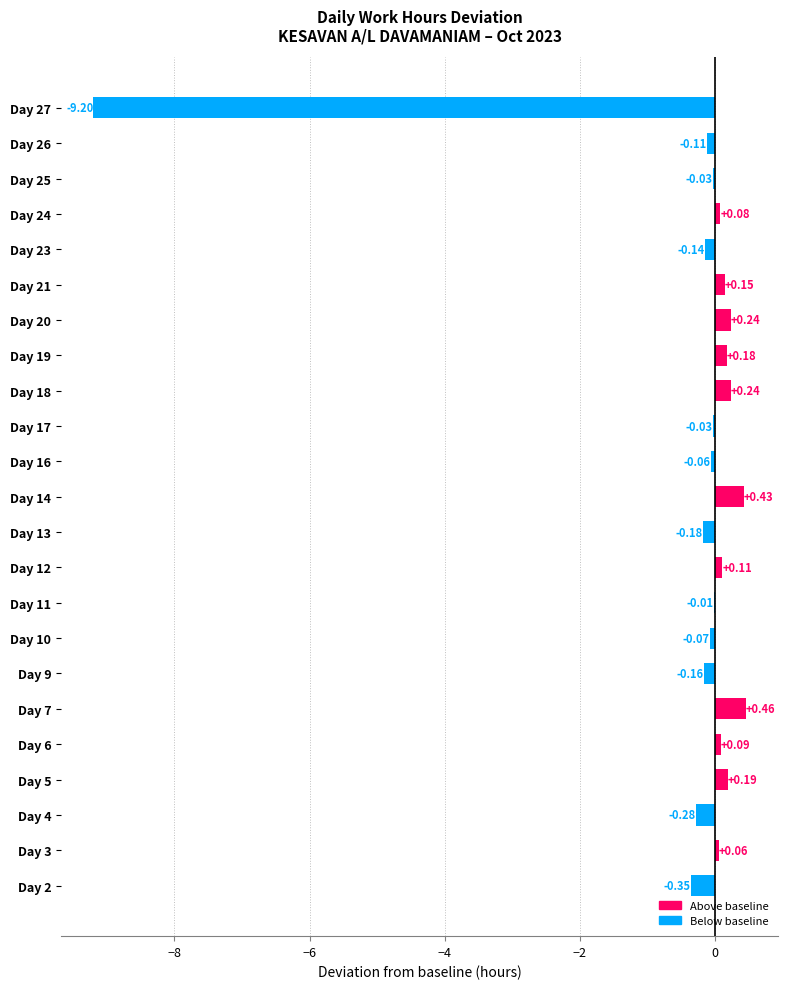

Which has a higher value, Day 11 or Day 2?

Day 11